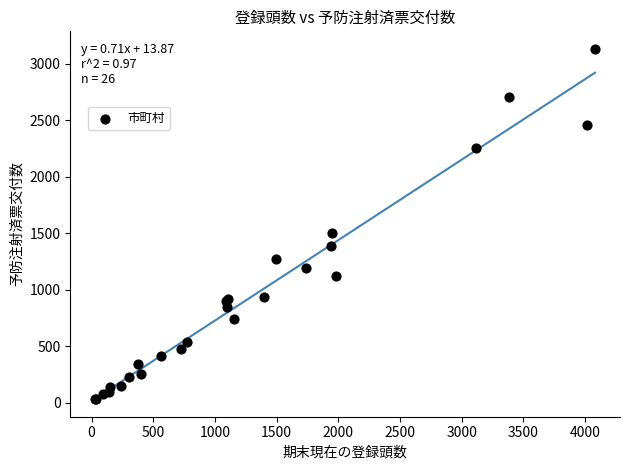

What Y value in the scatter plot is closest to 1581?

1504